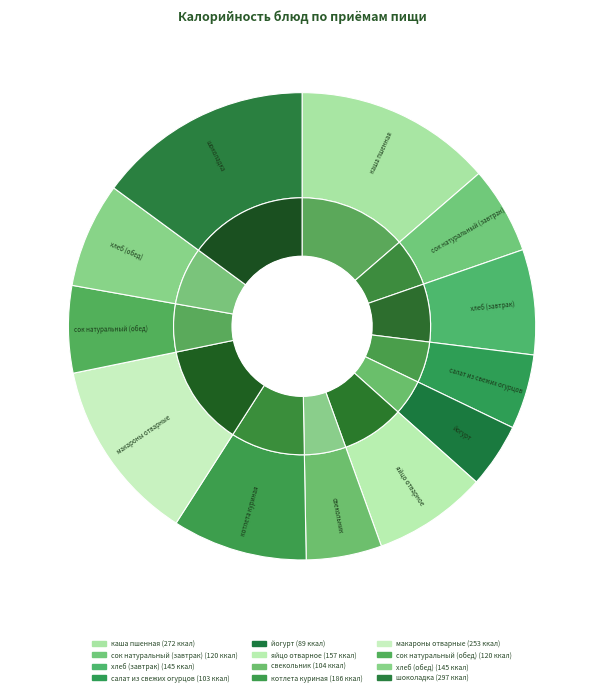

To the nearest percent, what percentage of the pie is шоколадка?

15%